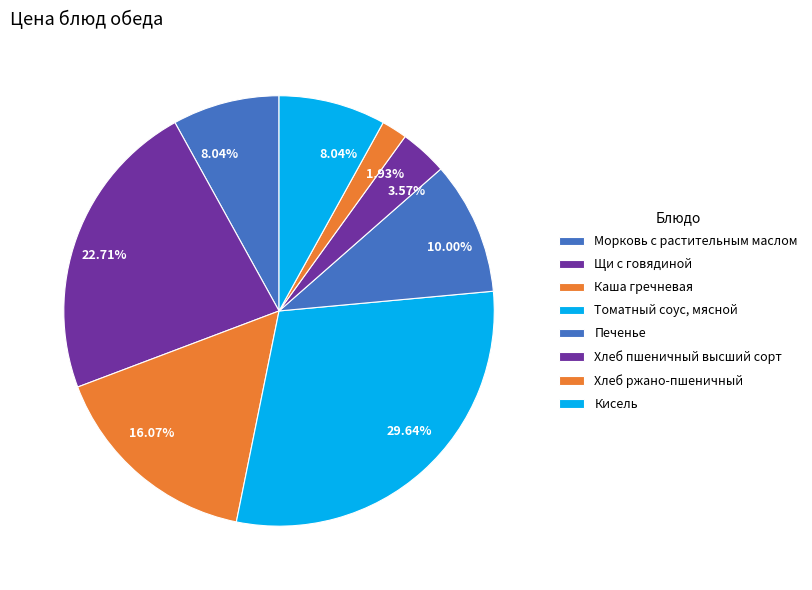

Count the number of slices in the pie.

8